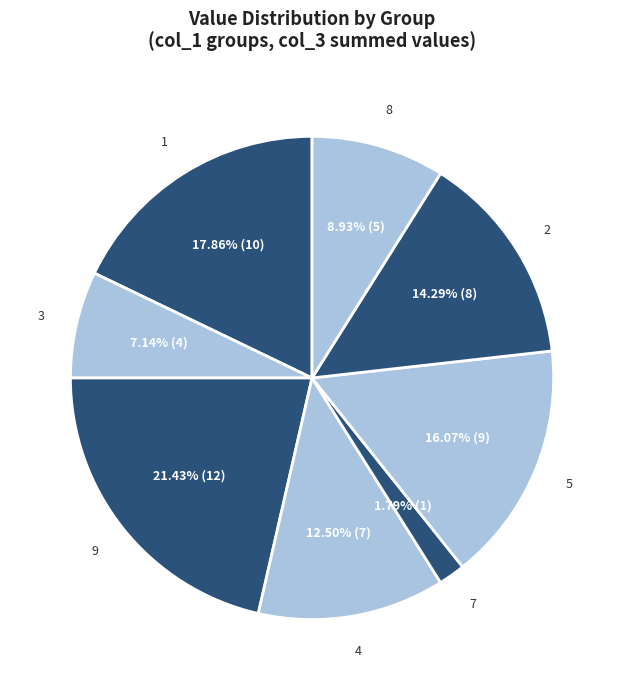

Is the sum of 2 and 7 greater than half?

No